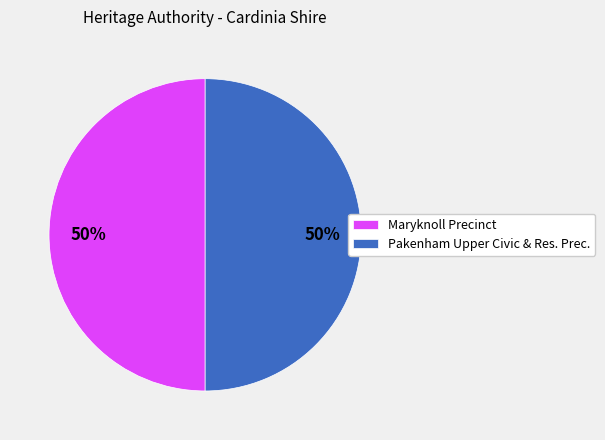

To the nearest percent, what is the combined percentage of Pakenham Upper Civic & Res. Prec. and Maryknoll Precinct?

100%